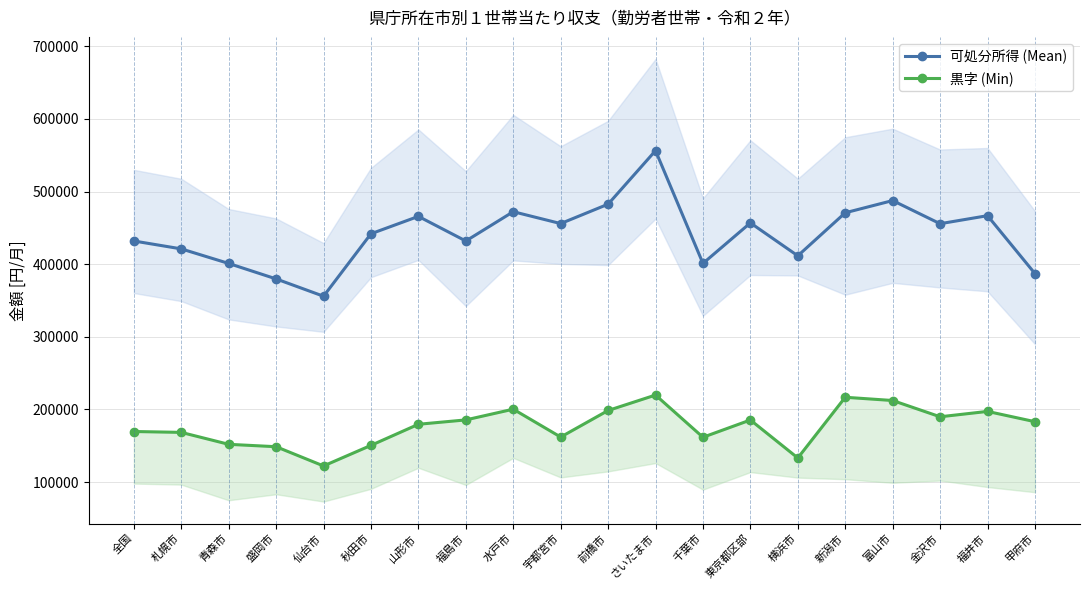

Reading right to left, what are all the values shown in this chart?

可処分所得 (Mean): 387127	466843	455781	487654	470842	411570	456907	401115	556377	482678	455968	472308	431970	465855	441940	355914	379770	401052	421120	431992
黒字 (Min): 183165	197315	189925	212320	216790	133190	185489	161717	219835	198586	161996	200374	185616	179600	150552	122203	148699	152000	168435	169633